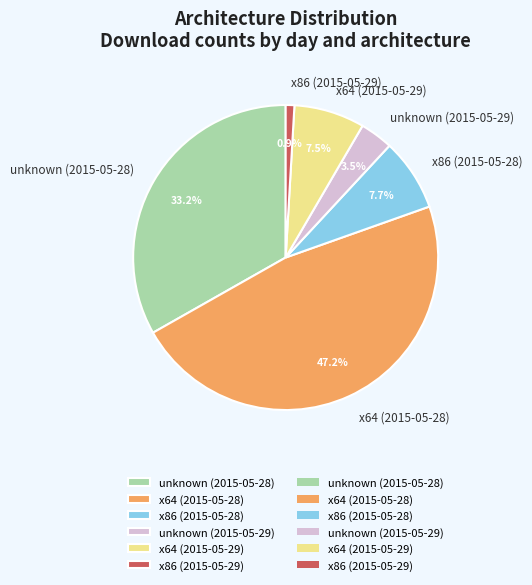

Between x86 (2015-05-29) and x64 (2015-05-29), which is larger?

x64 (2015-05-29)